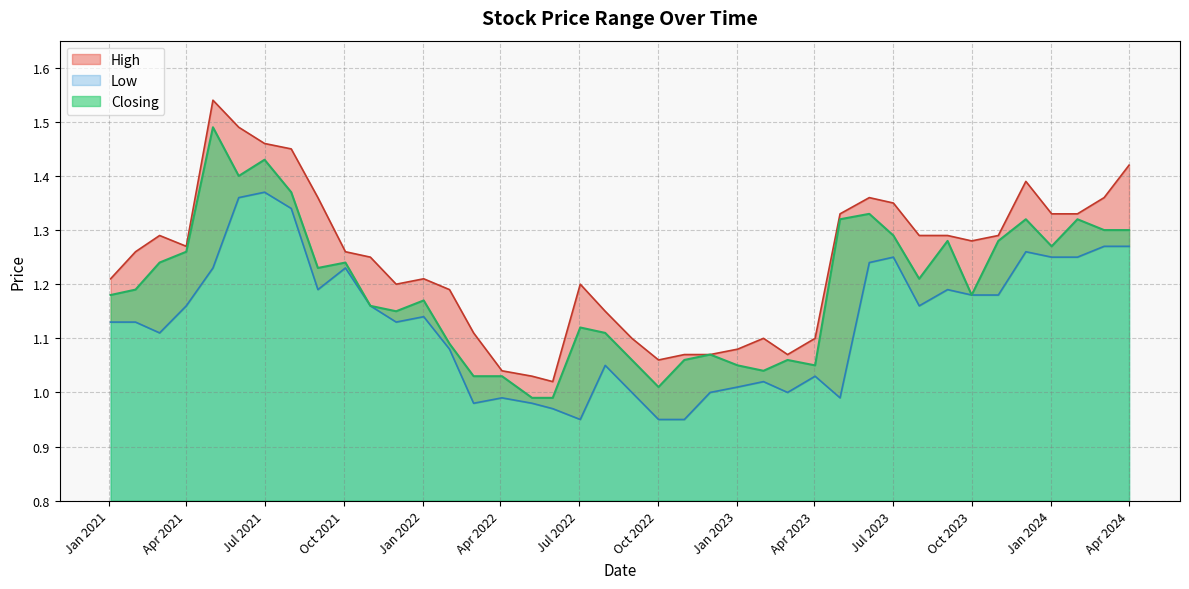

At 02/01/2024, list the series in order from largest to smallest.

High, Closing, Low